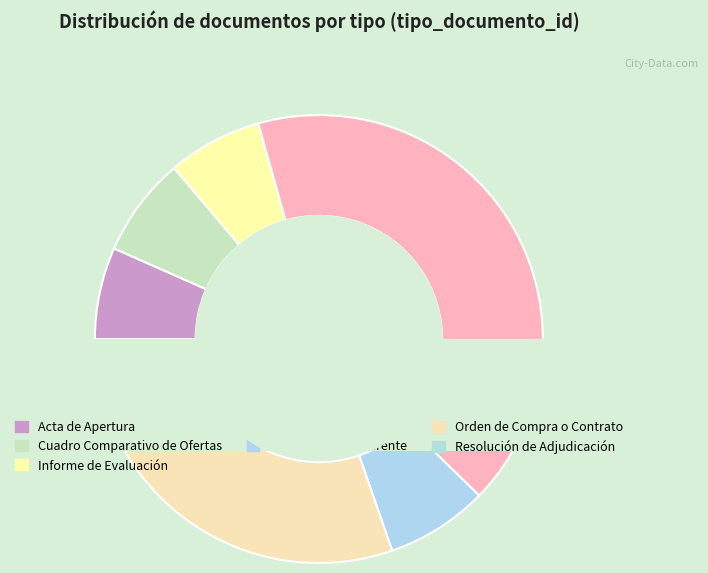

Is it true that Resolución de Adjudicación is 12% of the pie?

False